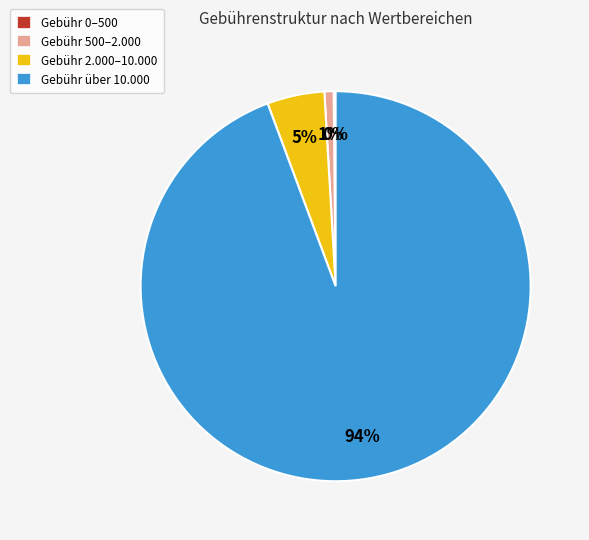

What is the largest slice in the pie chart?

Gebühr über 10.000